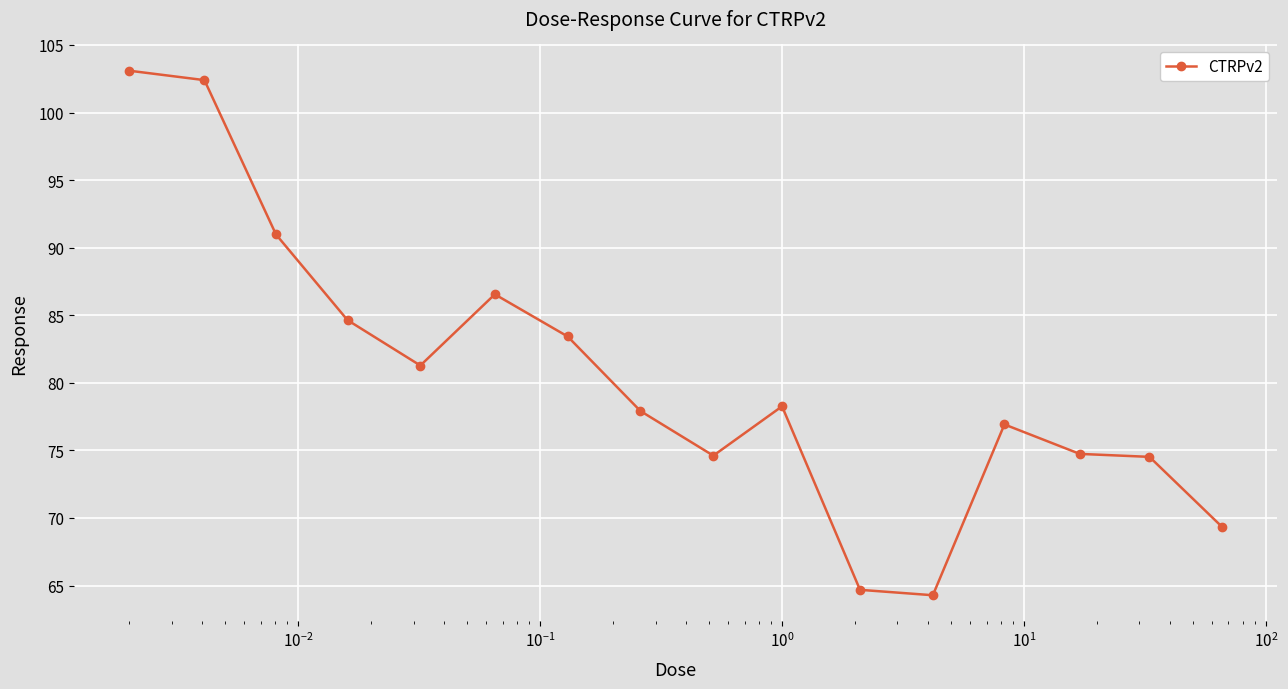

What is the minimum value shown in the chart?

64.3